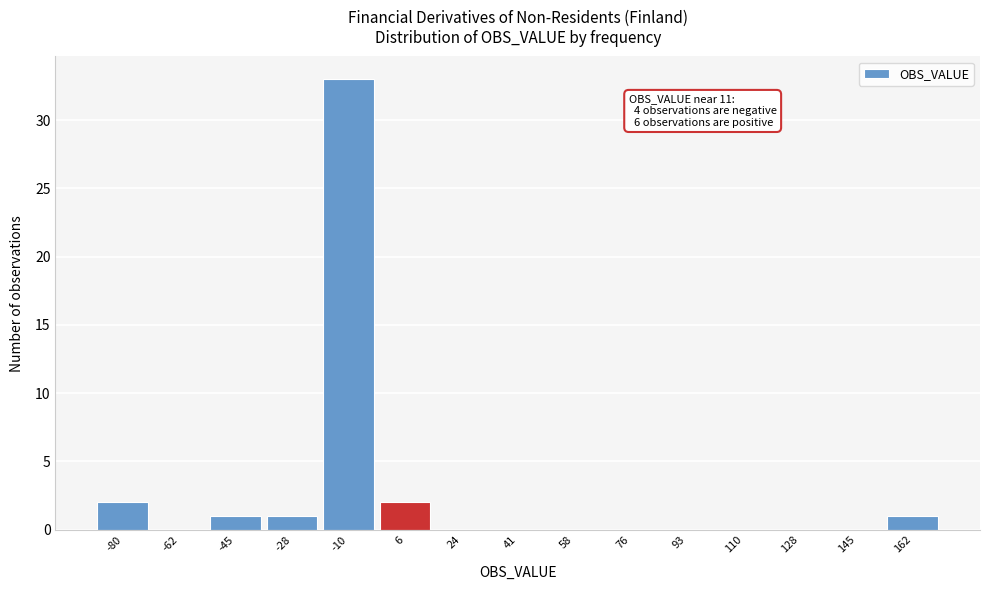

Reading left to right, extract all data points from this chart.

-80=2	-62=0	-45=1	-28=1	-10=33	6=2	24=0	41=0	58=0	76=0	93=0	110=0	128=0	145=0	162=1